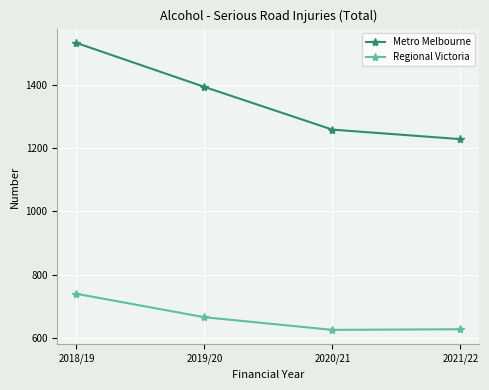

What is the spread (max minus min) of values at 2019/20?

728